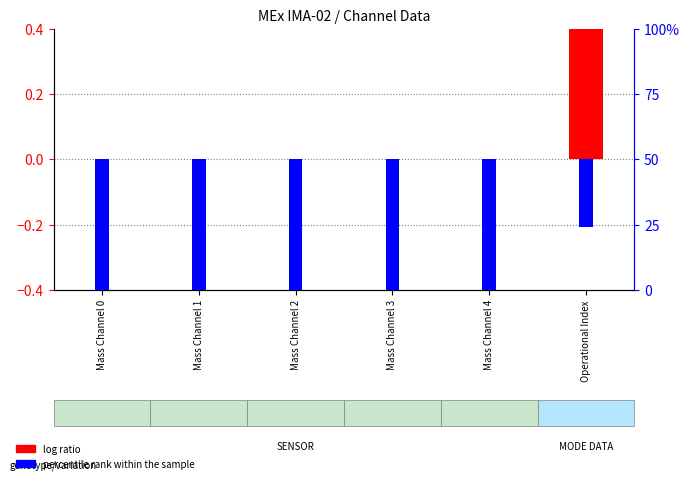

At how many categories does at least one series exceed 0?

1